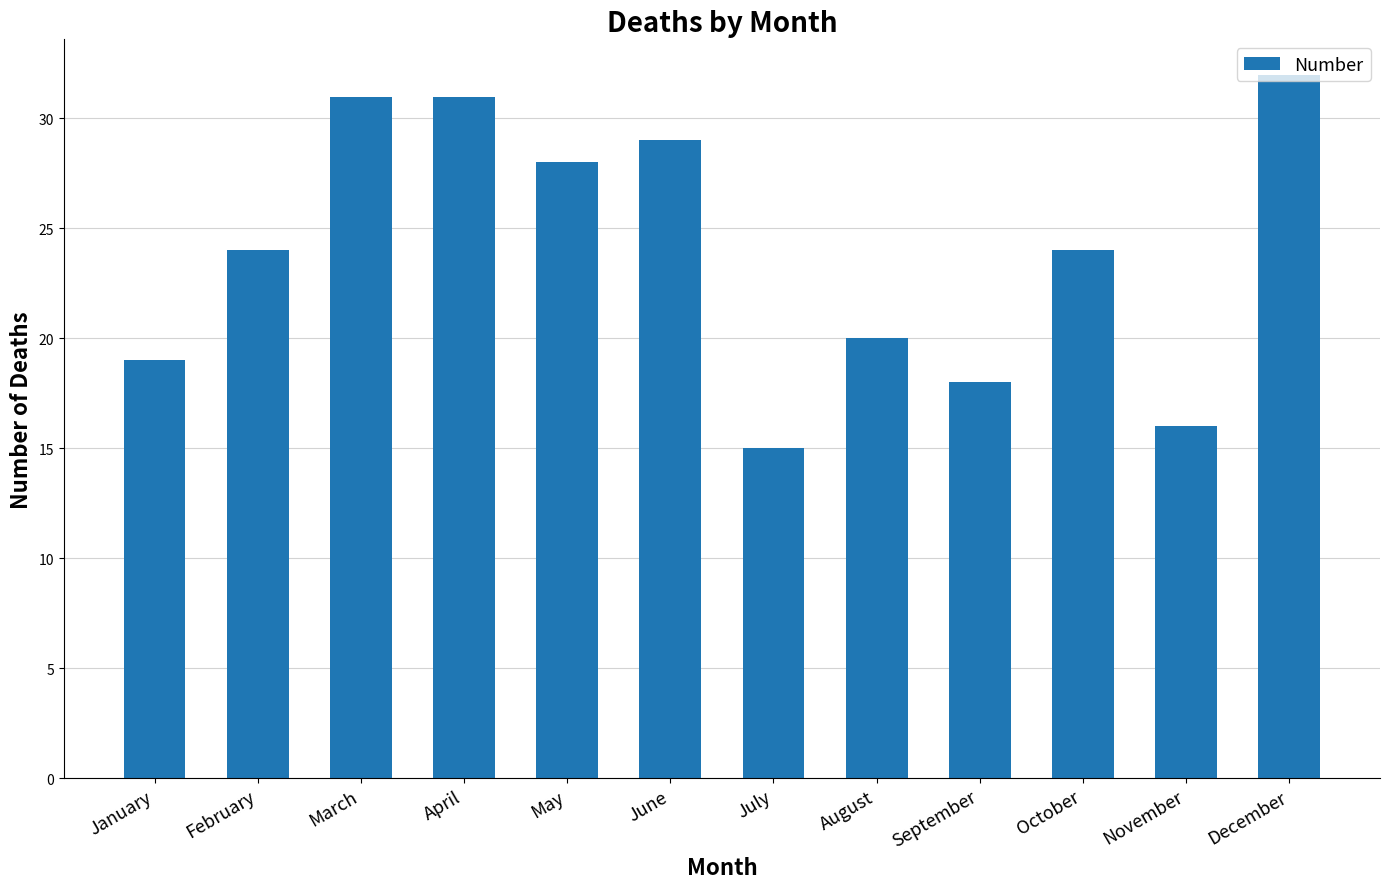

What is the smallest value displayed?

15